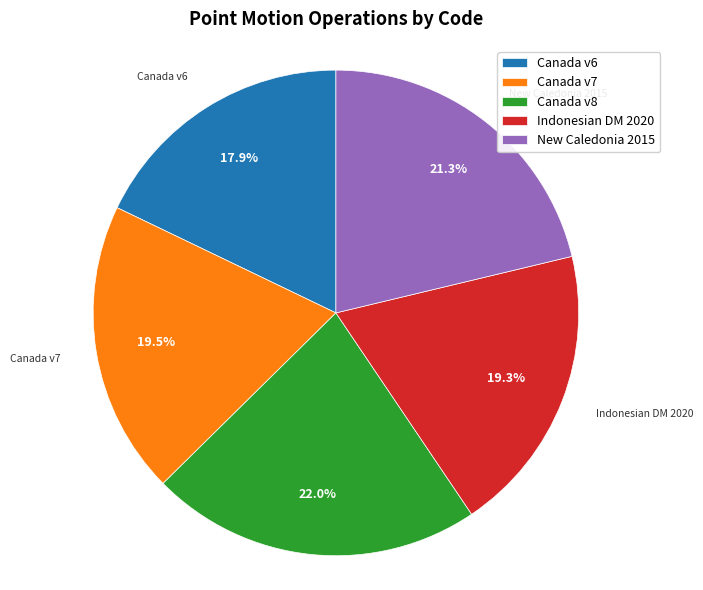

What is the largest slice in the pie chart?

Canada v8